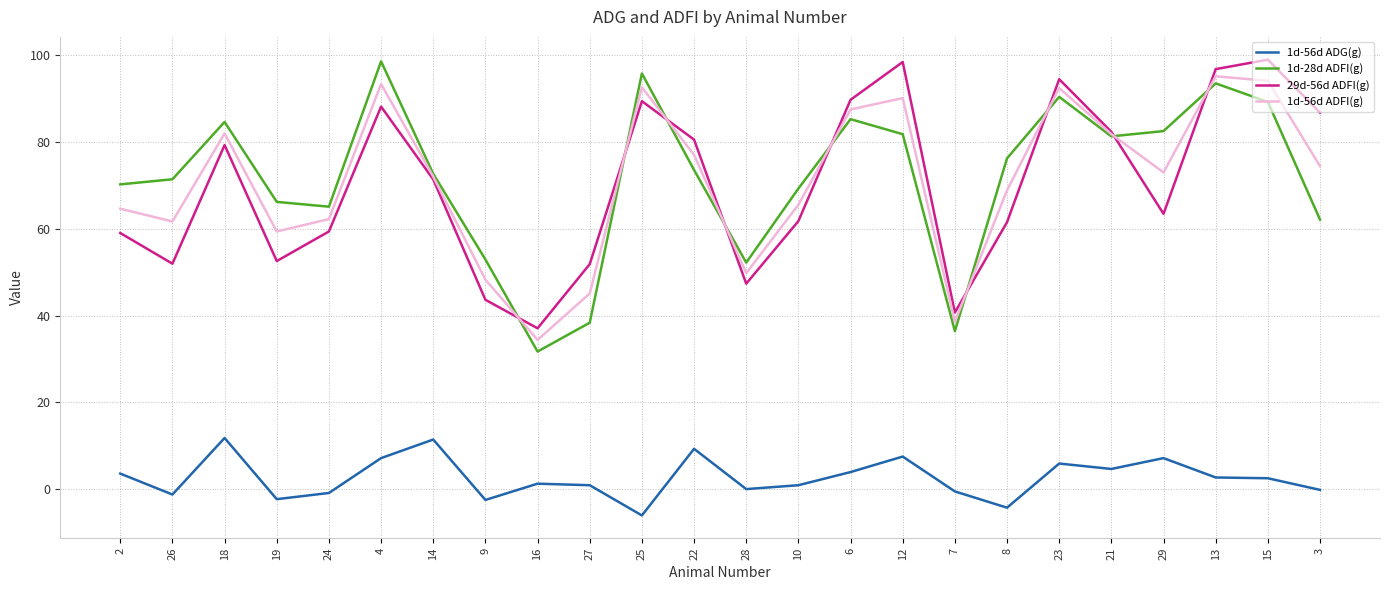

The 29d-56d ADFI(g) series shows 28.5 at 9. True or false?

False